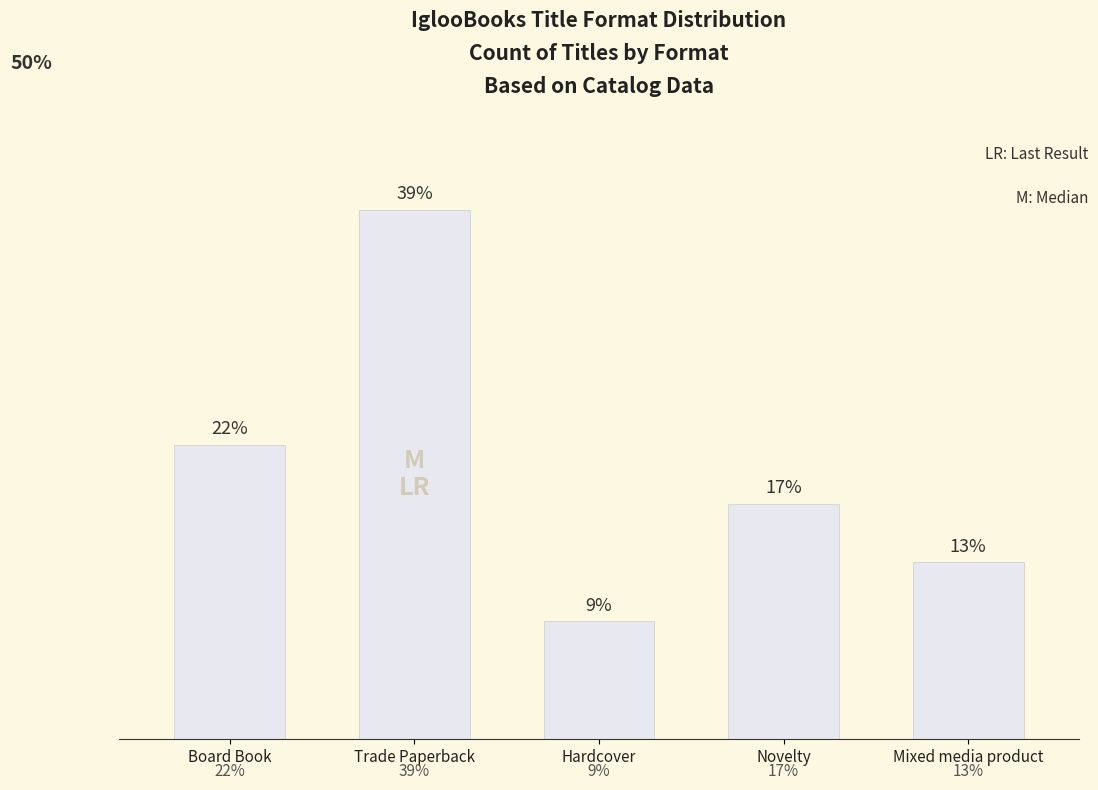

Reading left to right, what are all the values shown in this chart?

0.2	0.4	0.1	0.2	0.1